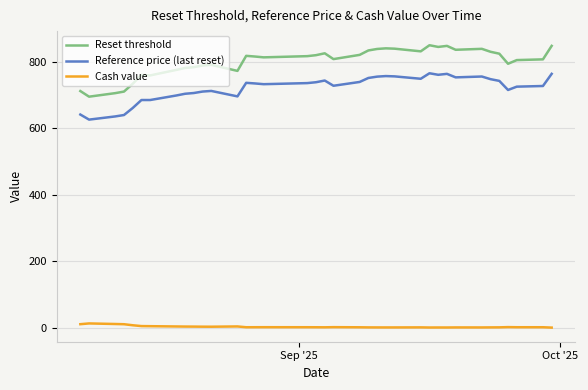

List the series in order of their peak value, lowest first.

Cash value, Reference price (last reset), Reset threshold